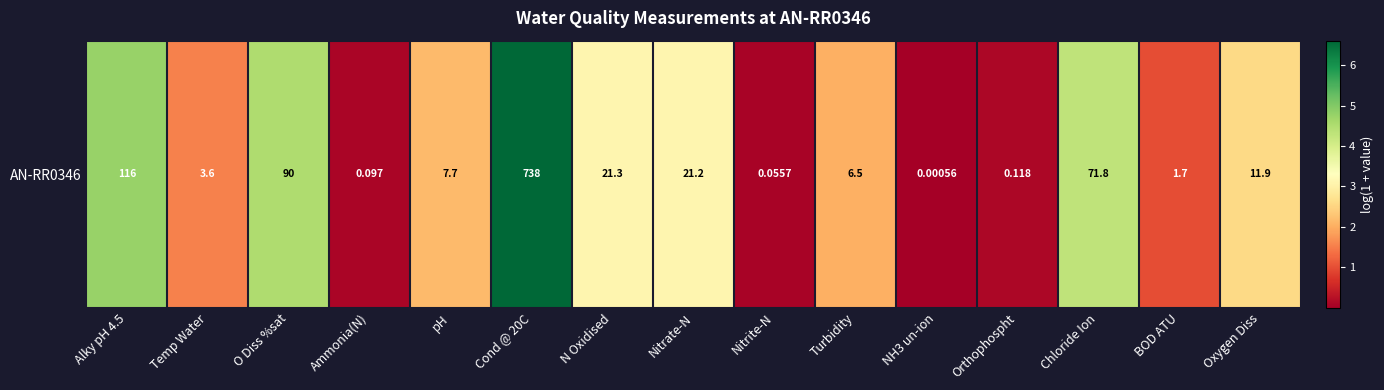

How many data points are less than 2?

6